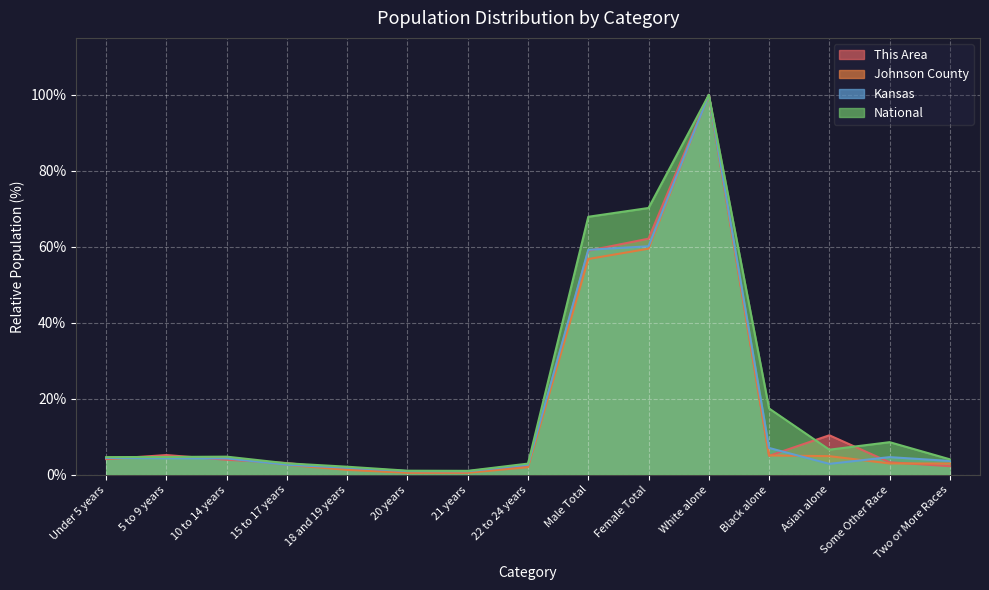

True or false: Kansas has a value of 2.6 at 22 to 24 years.

True